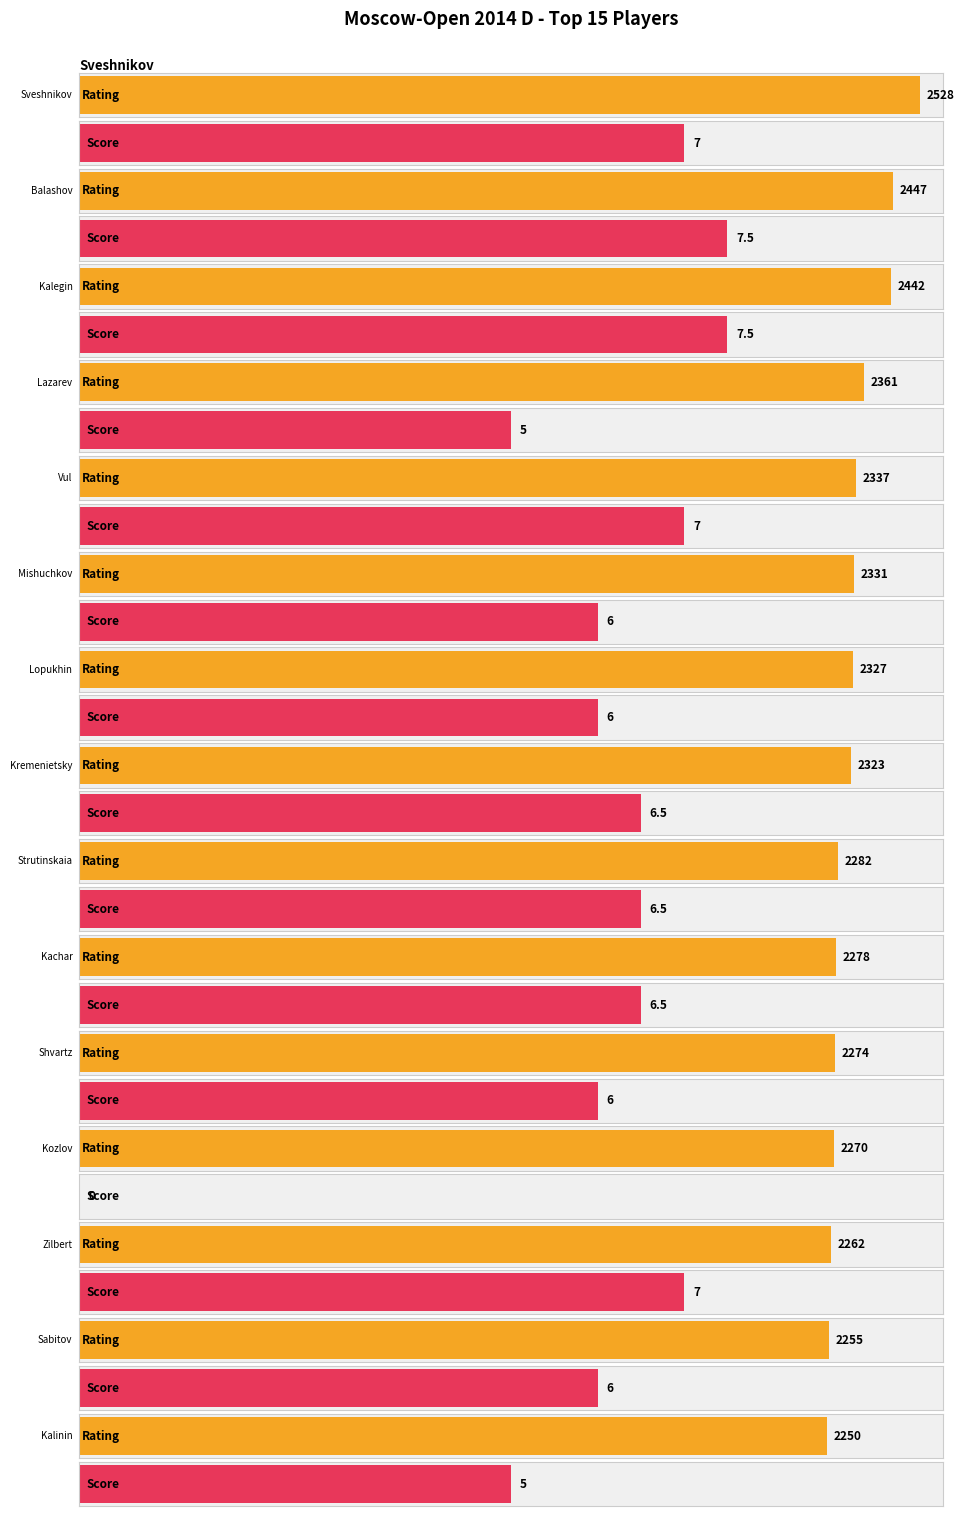

Which category has the highest value across all series?

Sveshnikov